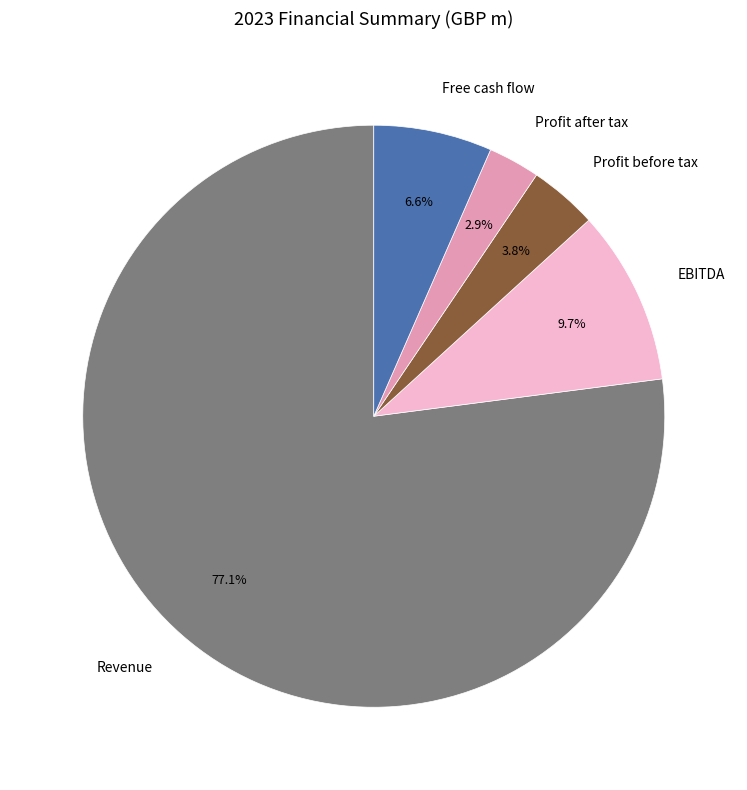

Approximately how many times larger is the value at EBITDA compared to Profit before tax?

2.6